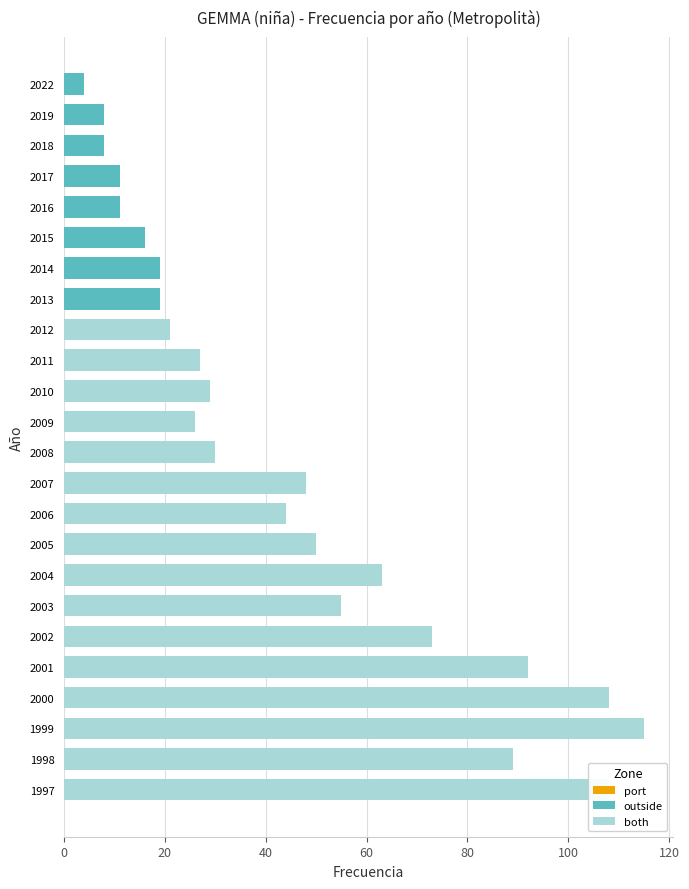

How many values are below 30?

12